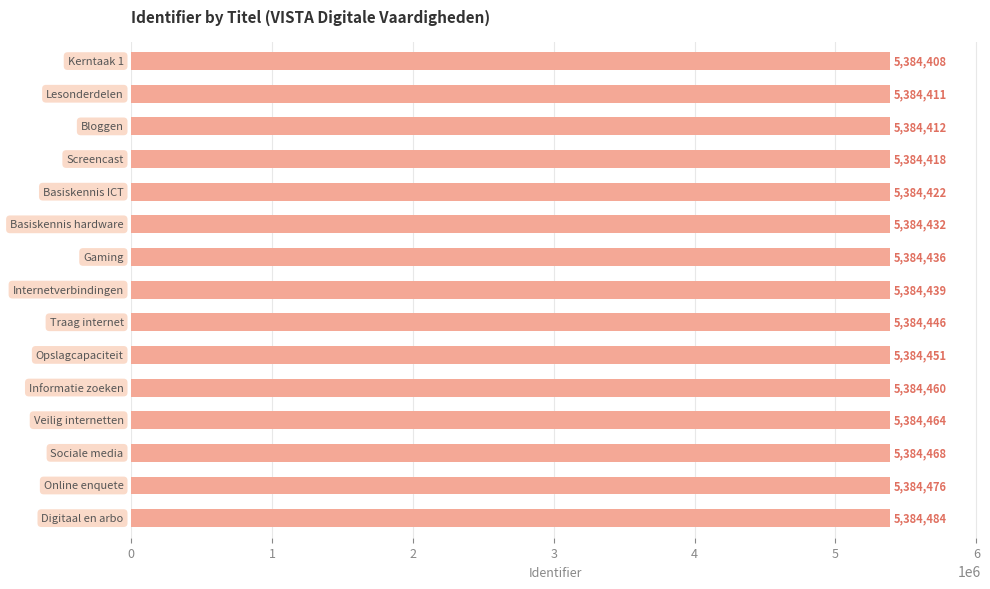

What is the maximum value shown in the chart?

5384484